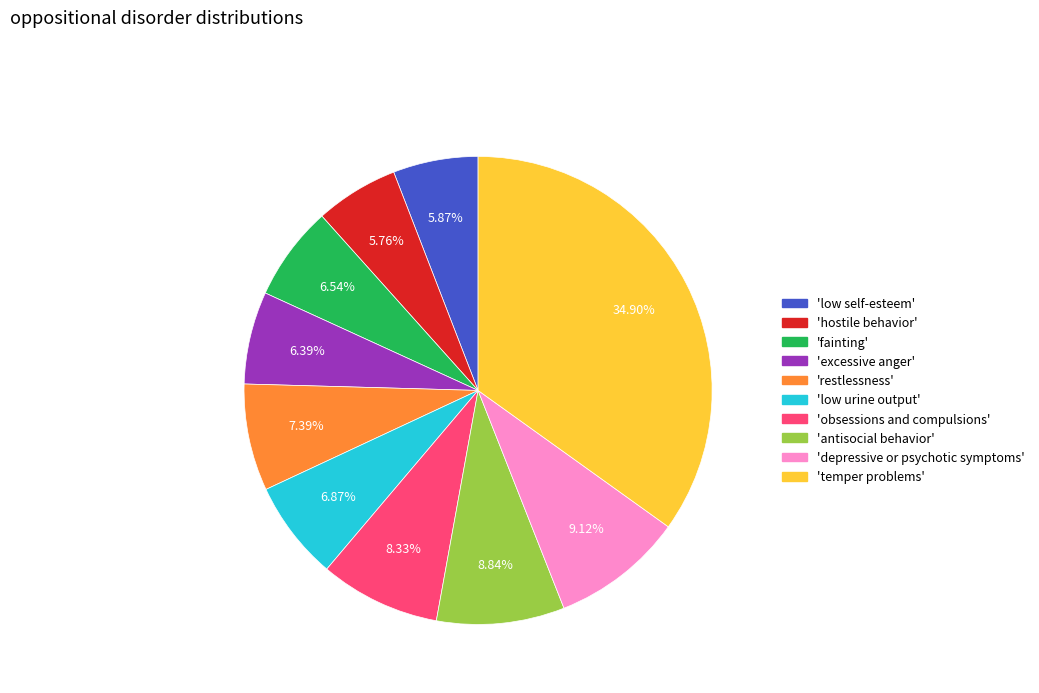

Which slice is the largest?

'temper problems'